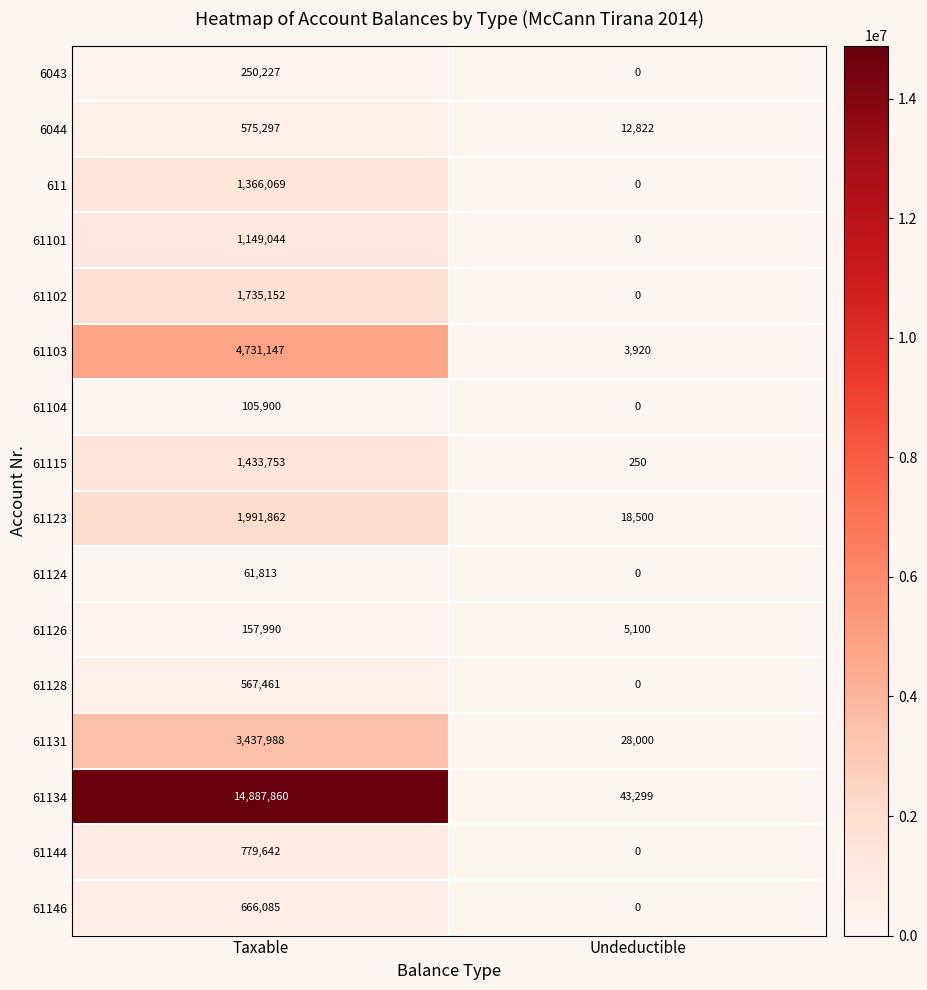

How many data points in 61128 are less than 567461?

1